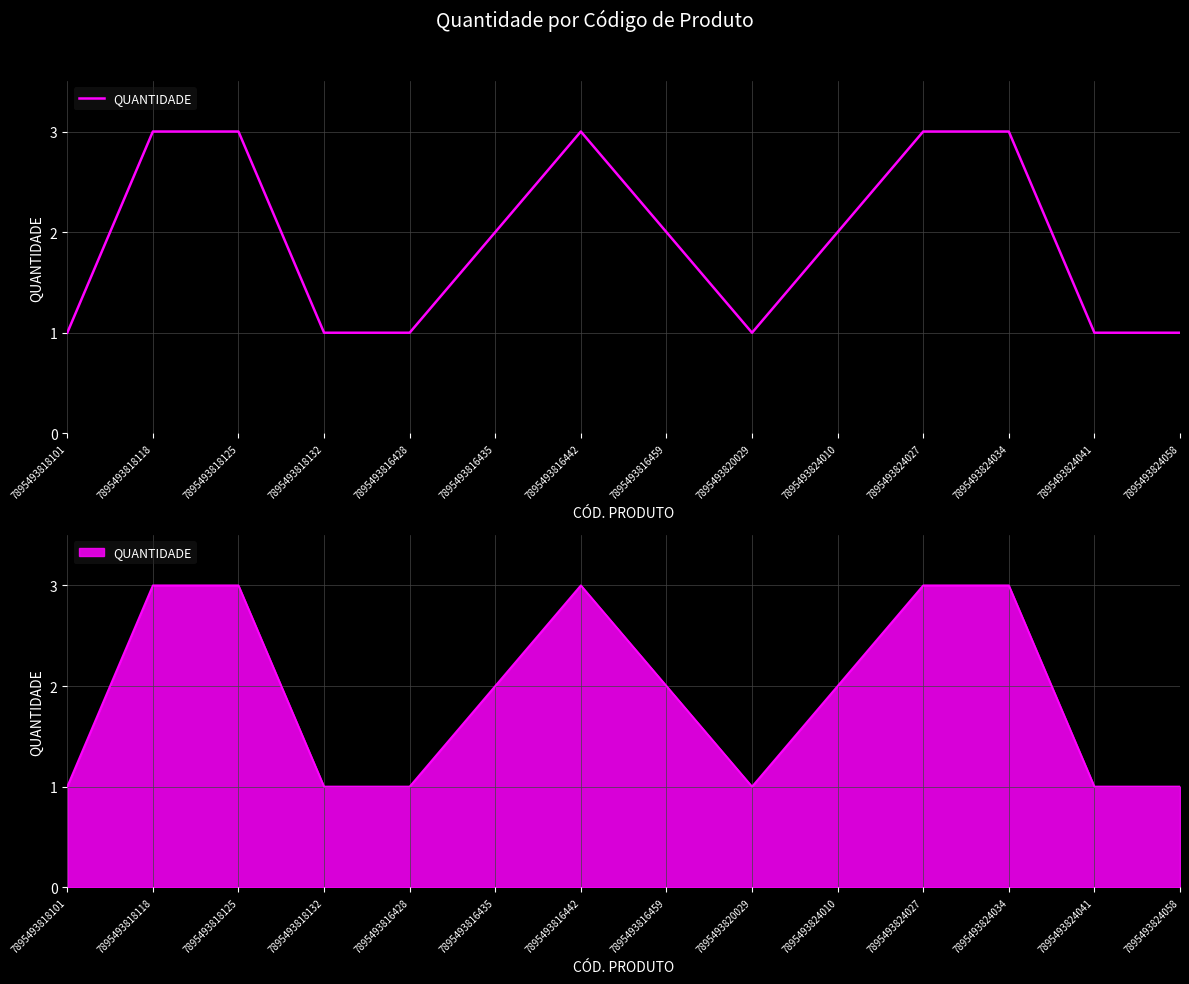

What is the change in value from 7895493816435 to 7895493824034?

+1